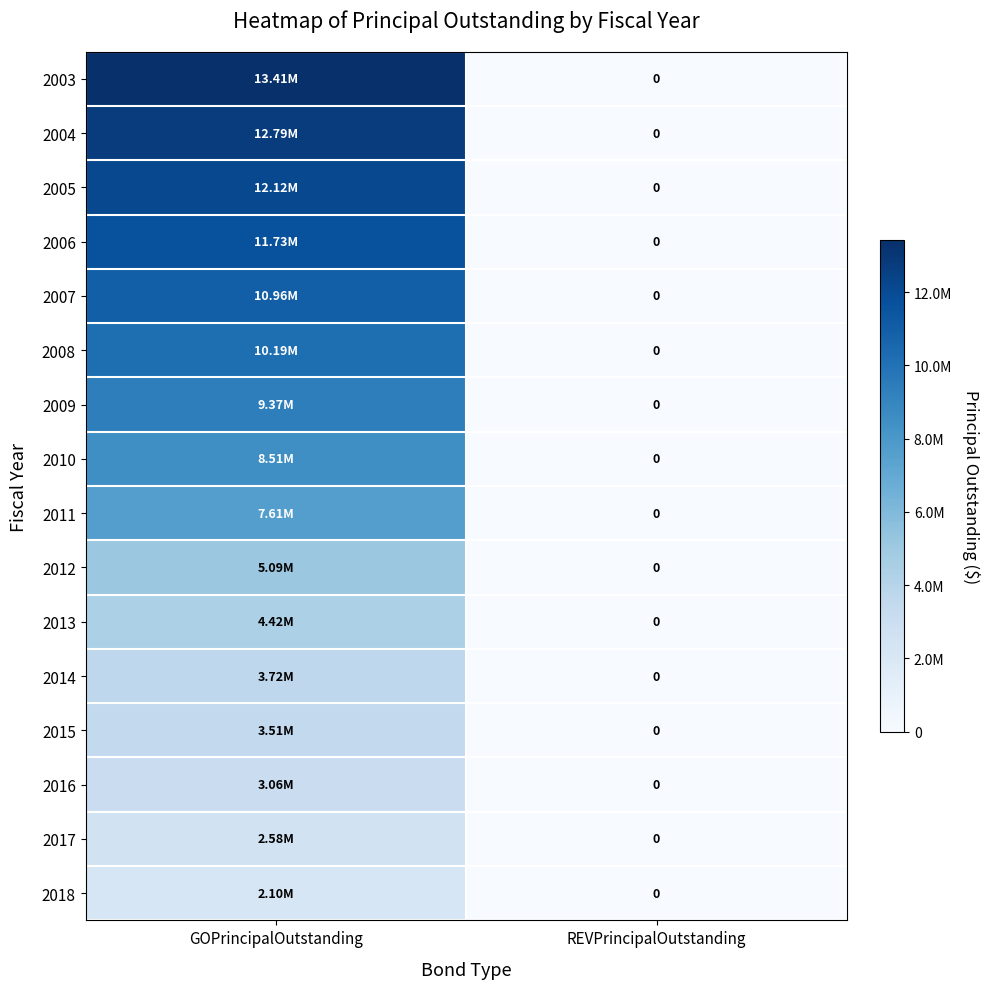

What is the sum of the 2012 values at GOPrincipalOutstanding and REVPrincipalOutstanding?

5090000